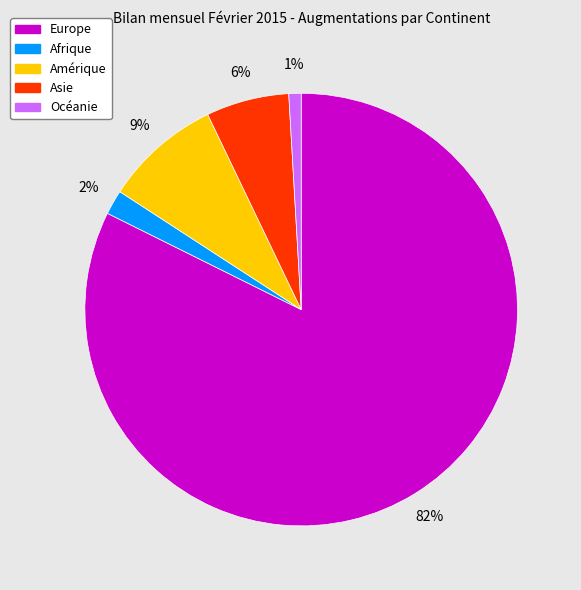

What is the largest slice in the pie chart?

Europe